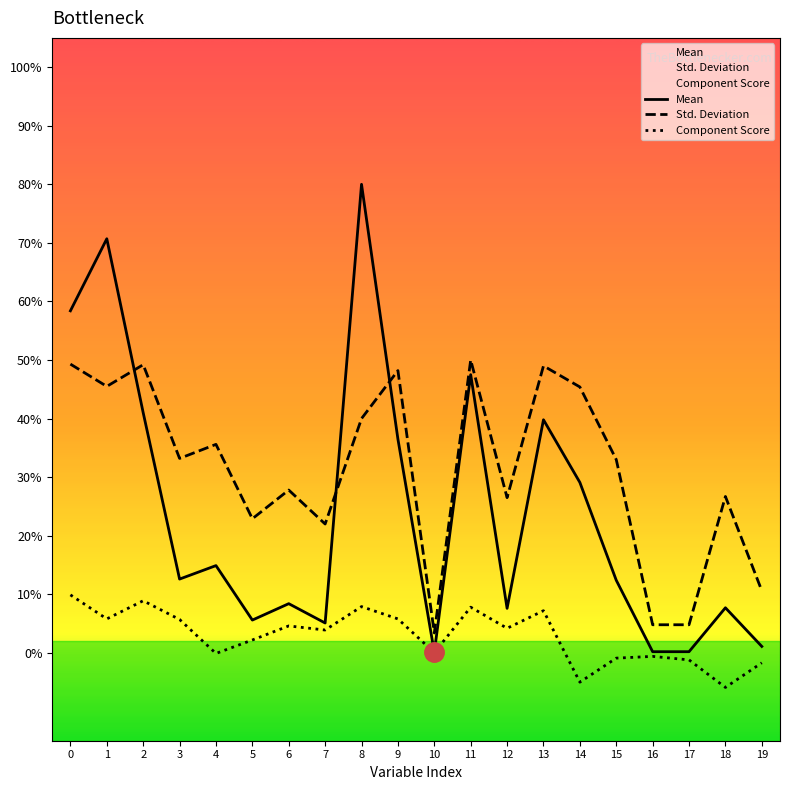

Which series has the widest spread of values?

Mean